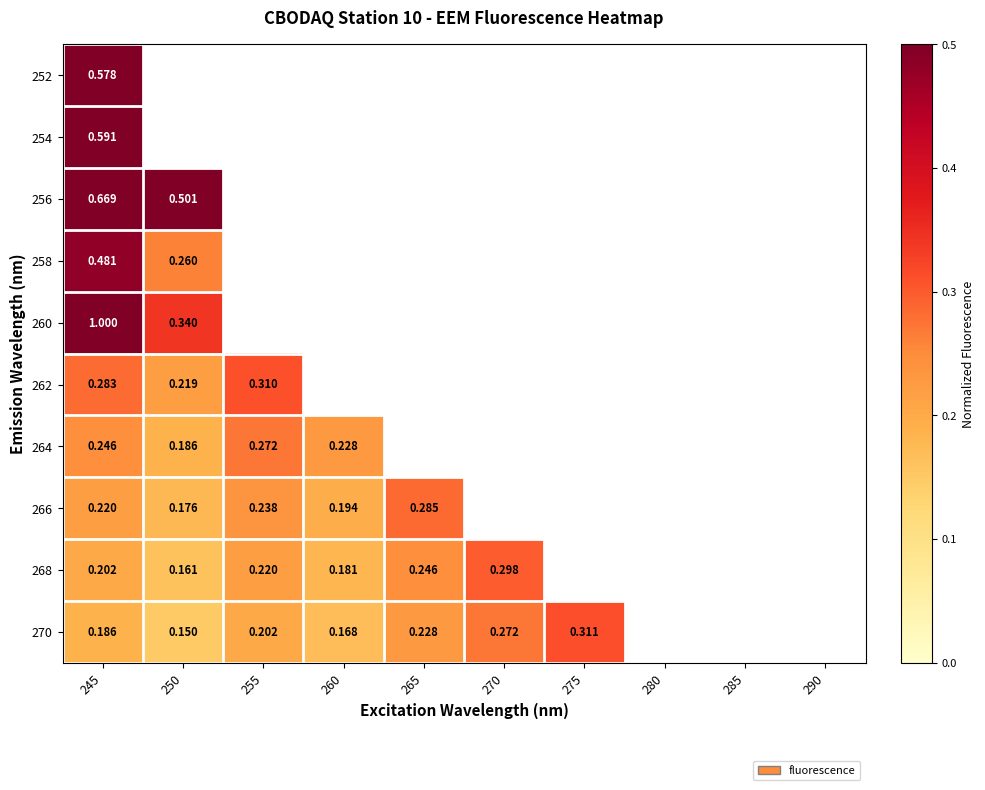

Is the value of 270 at 245 greater than the value of 252 at 275?

No